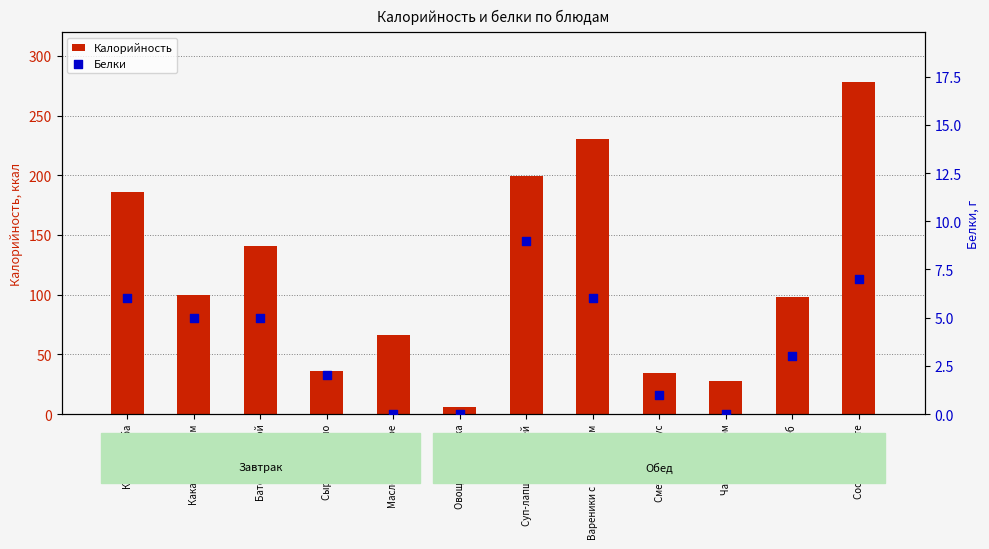

Which series has the largest total across all categories?

Калорийность